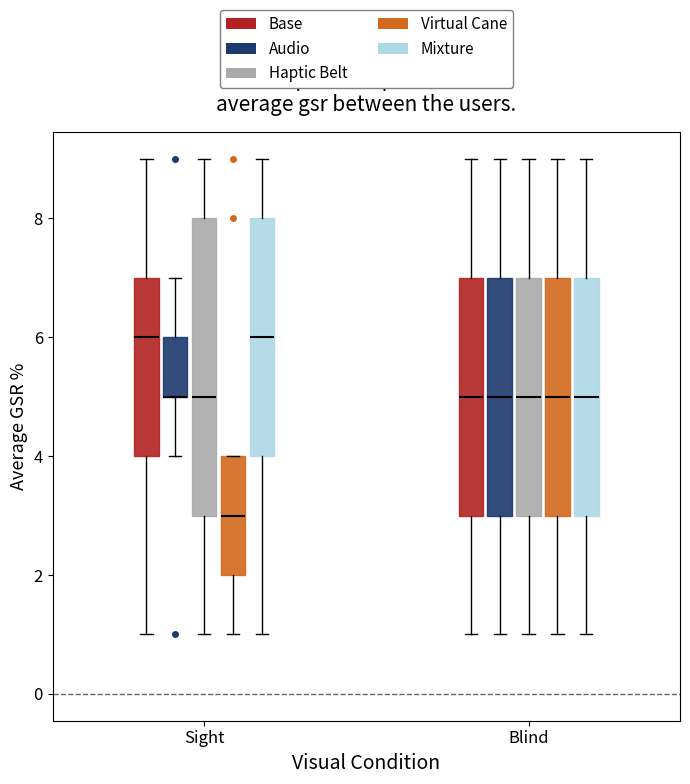

Which box is the tallest, from its lower edge to its upper edge?

Sight (Haptic Belt)